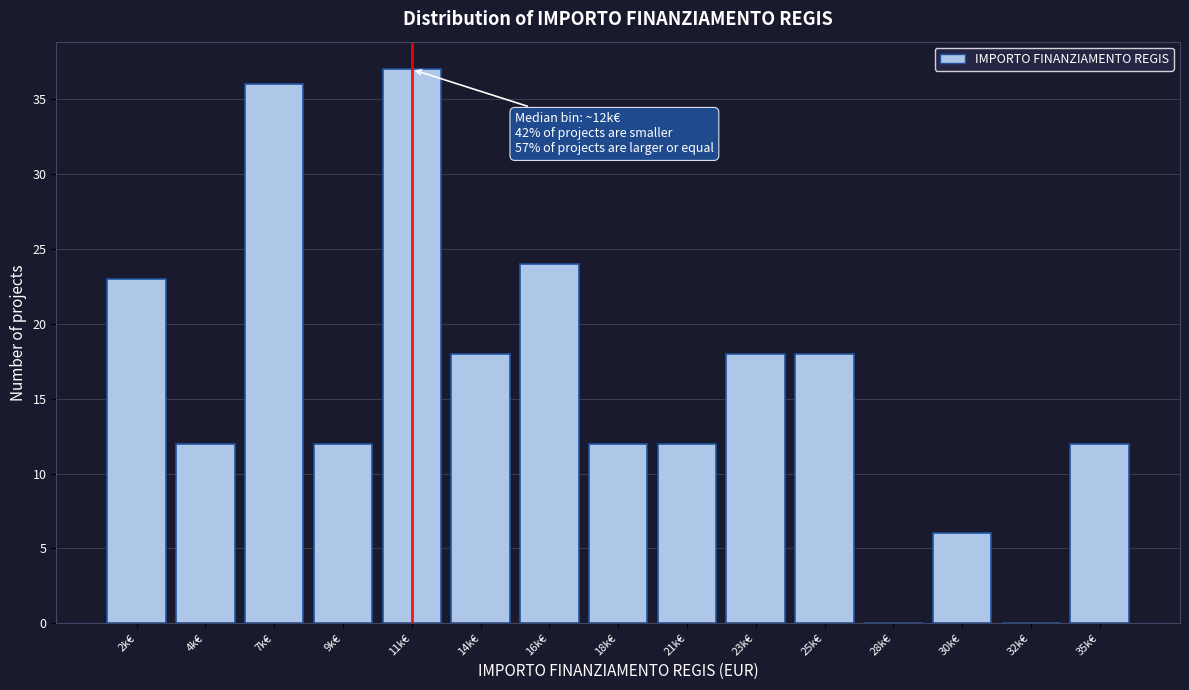

Reading left to right, what are all the values shown in this chart?

2k€=23	4k€=12	7k€=36	9k€=12	11k€=37	14k€=18	16k€=24	18k€=12	21k€=12	23k€=18	25k€=18	28k€=0	30k€=6	32k€=0	35k€=12